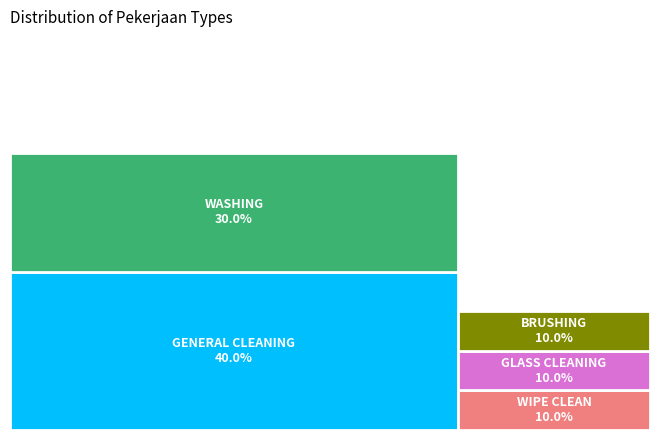

To the nearest percent, what portion does GENERAL CLEANING represent?

40%